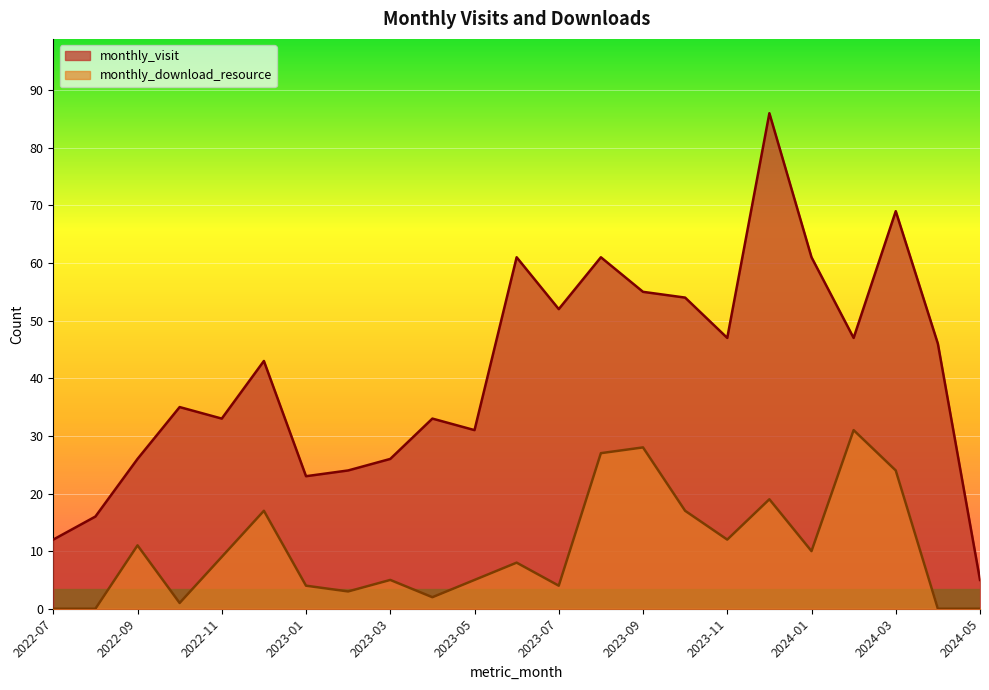

The value of monthly_visit at 2023-06 is 37. True or false?

False